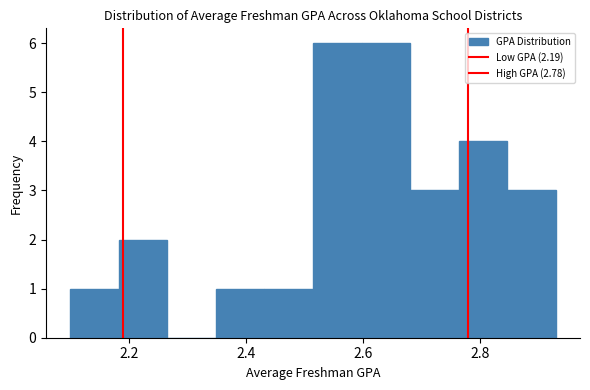

Reading left to right, transcribe this chart: for each bar, give the range it covers on the x-axis and its height. Neither the bar edges nor the heights are printed on the chart, so give them approximately, as read against the axes.

2.10 to 2.18: 1
2.18 to 2.26: 2
2.26 to 2.34: 0
2.34 to 2.44: 1
2.44 to 2.52: 1
2.52 to 2.60: 6
2.60 to 2.68: 6
2.68 to 2.76: 3
2.76 to 2.84: 4
2.84 to 2.94: 3